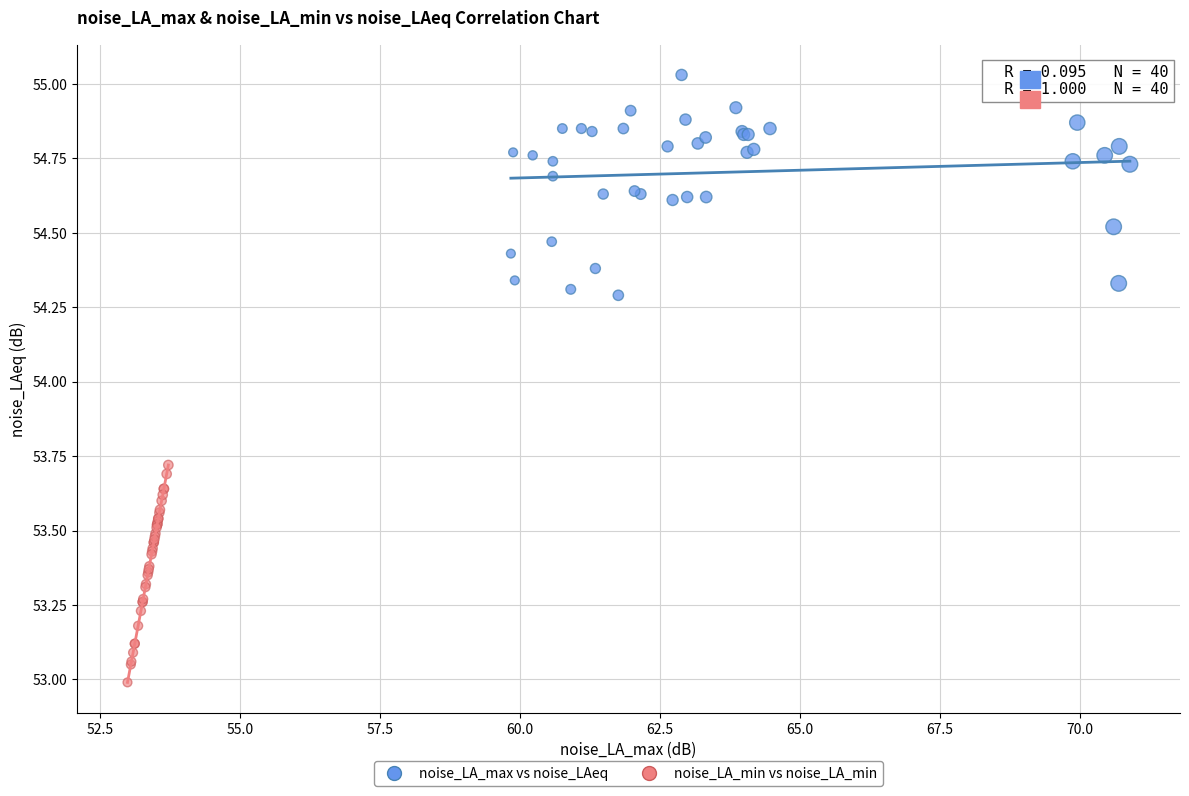

Which series contains the lowest Y value?

noise_LA_min vs noise_LA_min